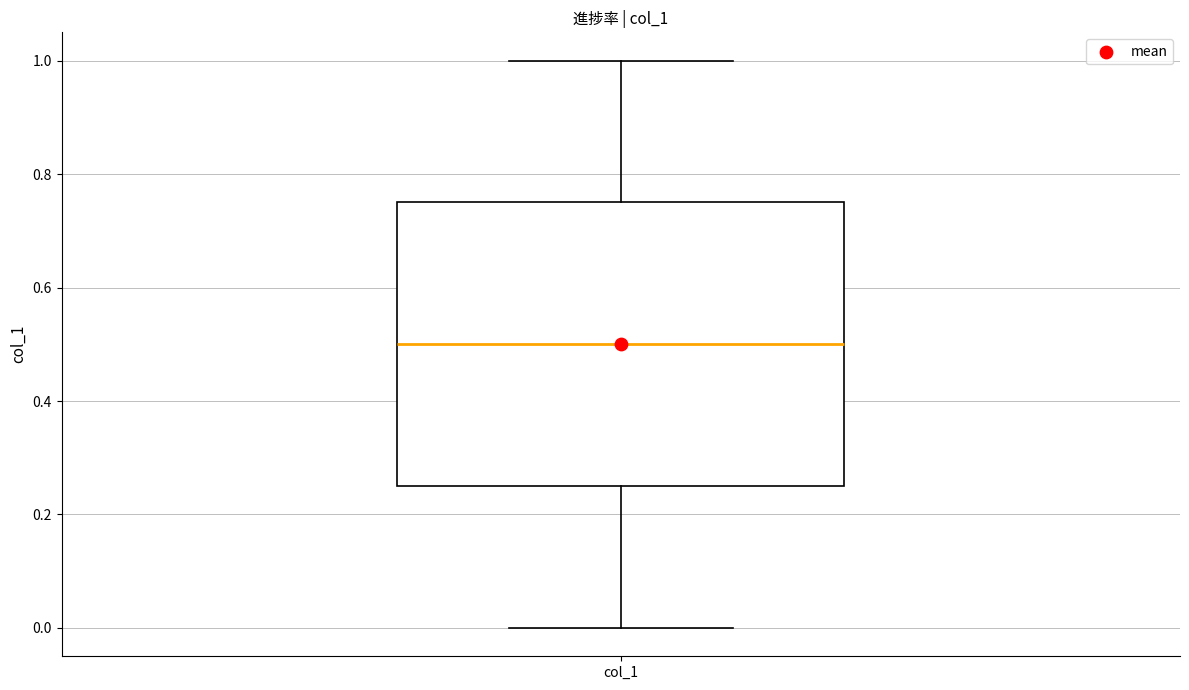

Read this box plot against the y-axis: the position of the median line, the range covered by the box, and the ends of both whiskers. The values are not printed on the chart, so give them approximately, as read against the axis.

median 0.50, box 0.26 to 0.76, whiskers 0.00 to 1.00